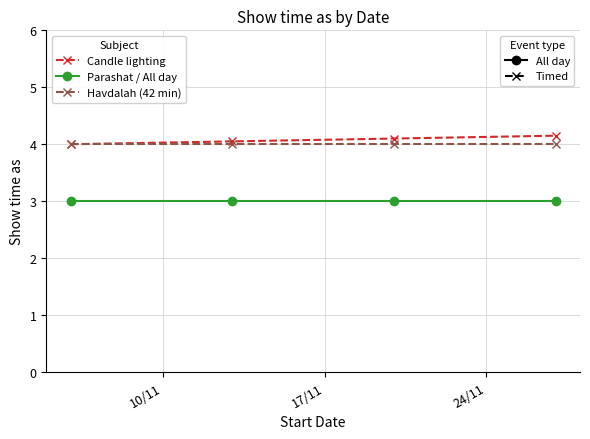

What is the smallest value displayed?

3.0